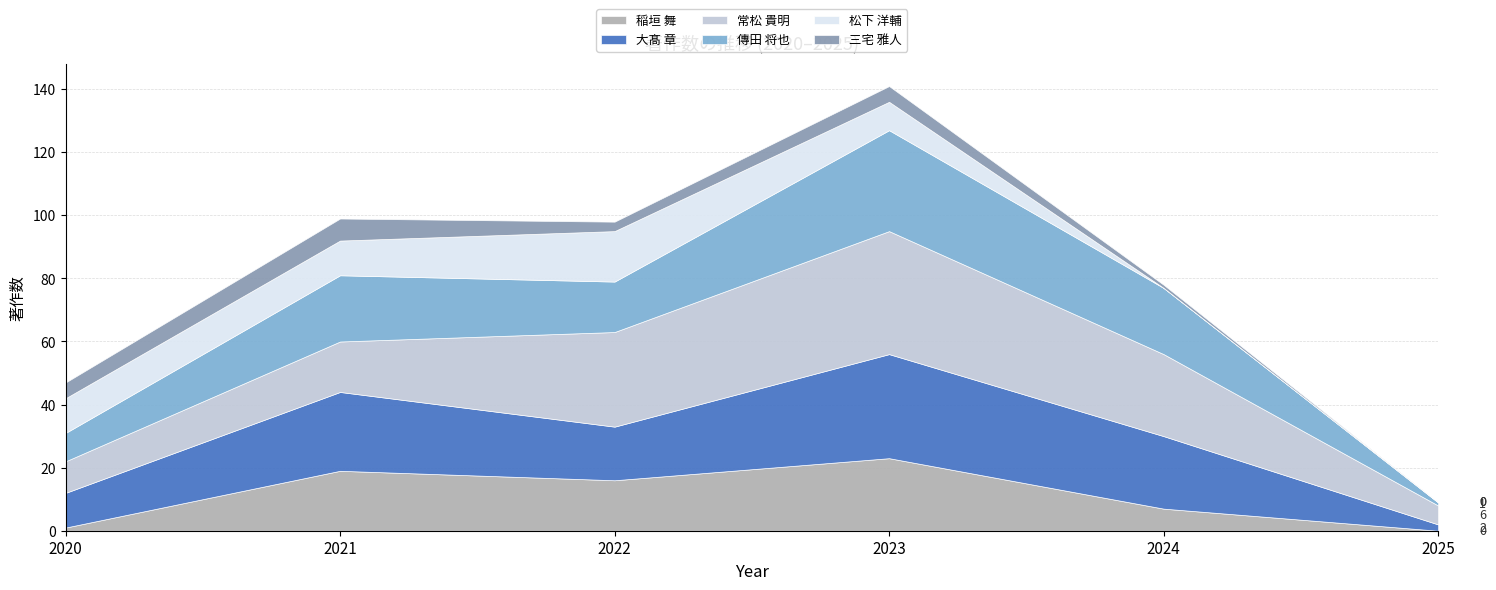

Where is the first local minimum for 三宅 雅人?

2022